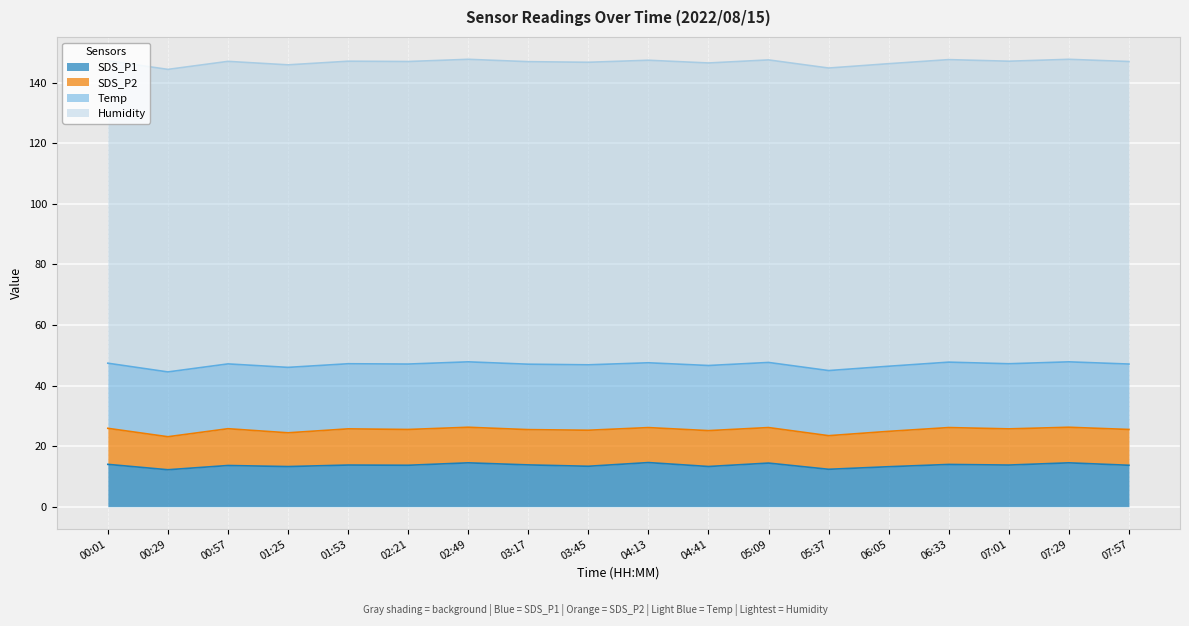

What is the sum of all Humidity values?

1798.2